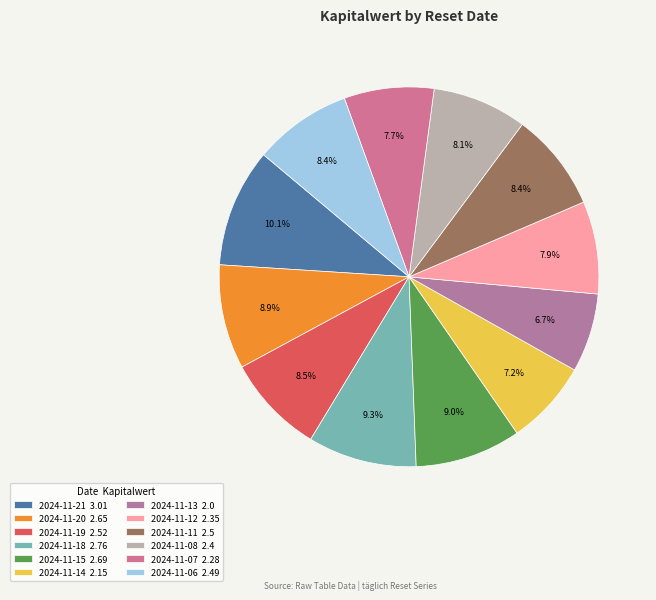

To the nearest percent, what percentage of the pie is 2024-11-06?

8%